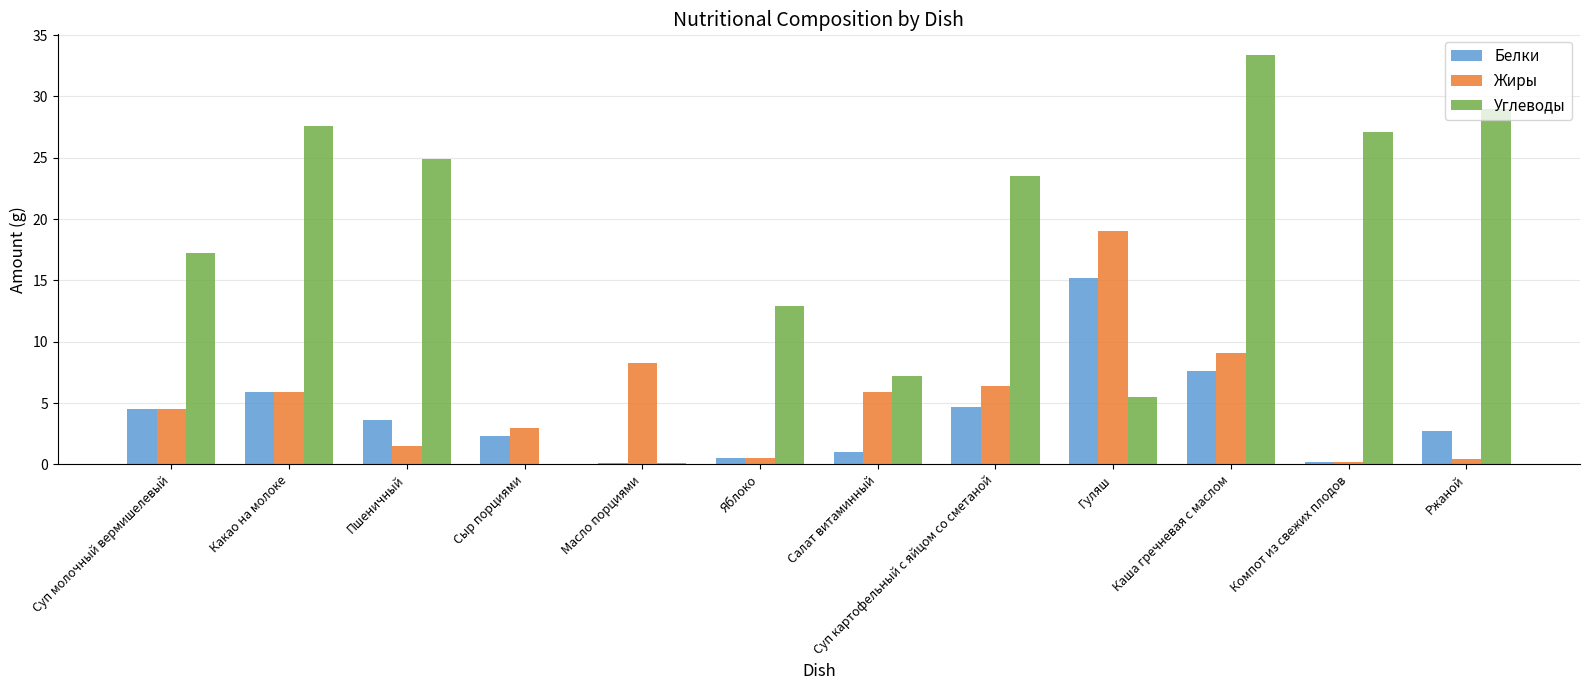

What is the total value across all series at Салат витаминный?

14.1